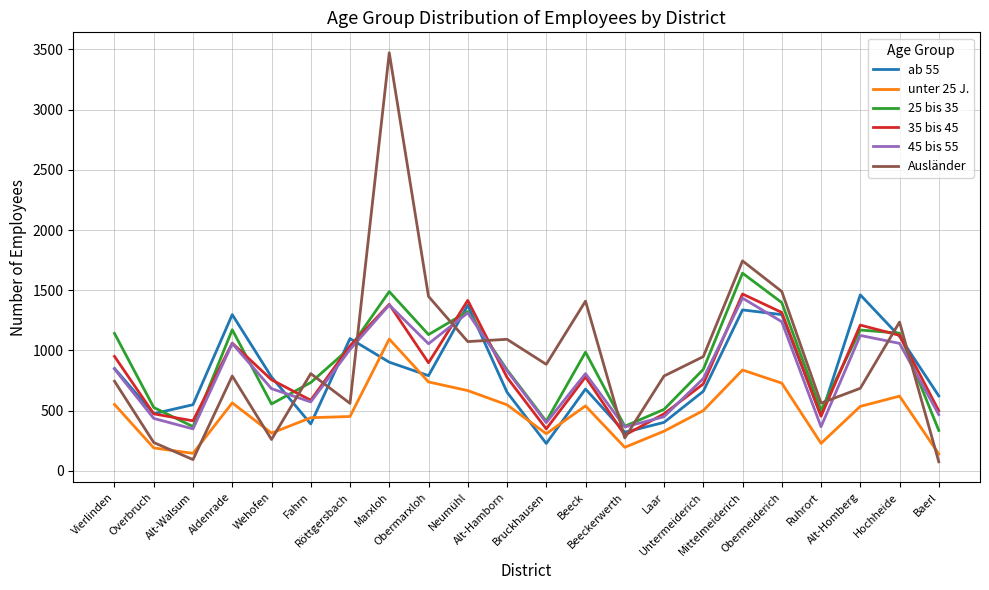

Which series has the largest range (max minus min)?

Ausländer